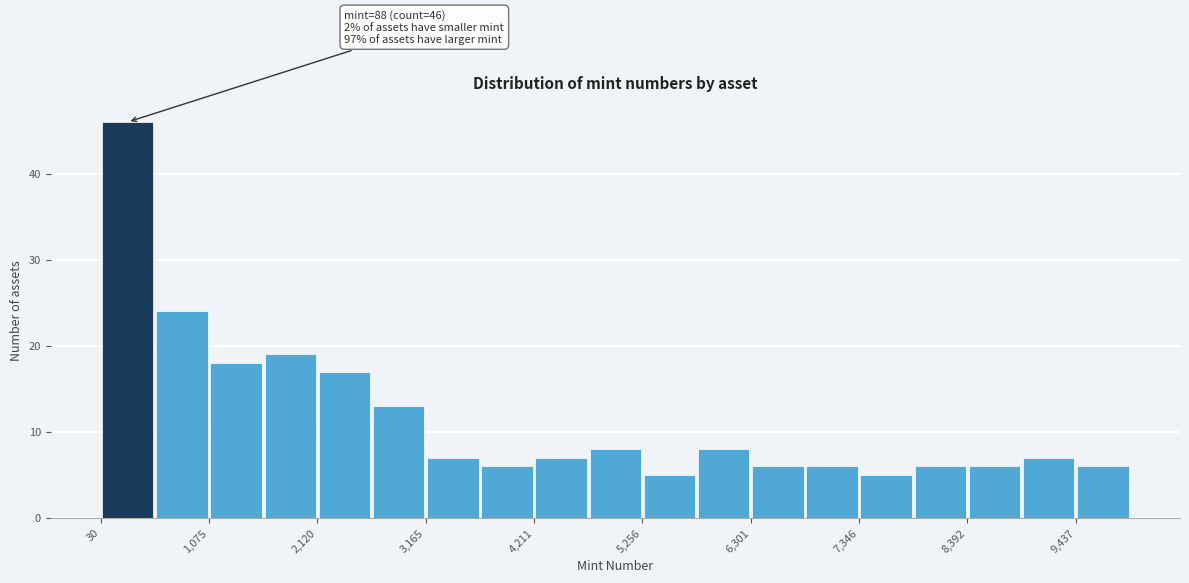

Around what value on the x-axis is the tallest bar? Give the approximate position of its centre, as read against the axis.

200